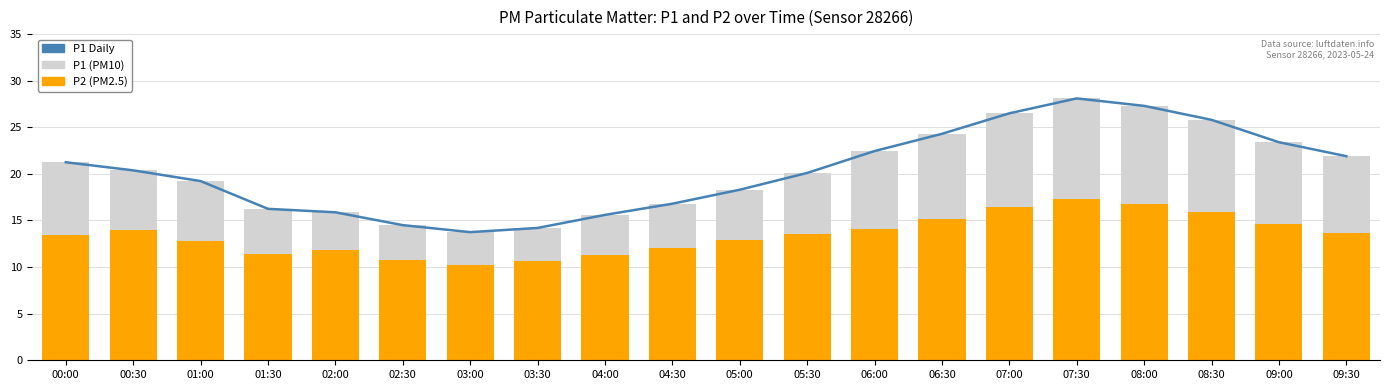

Rank the categories by P1 (PM10) value from lowest to highest.

03:00, 03:30, 02:30, 04:00, 02:00, 01:30, 04:30, 05:00, 01:00, 05:30, 00:30, 00:00, 09:30, 06:00, 09:00, 06:30, 08:30, 07:00, 08:00, 07:30